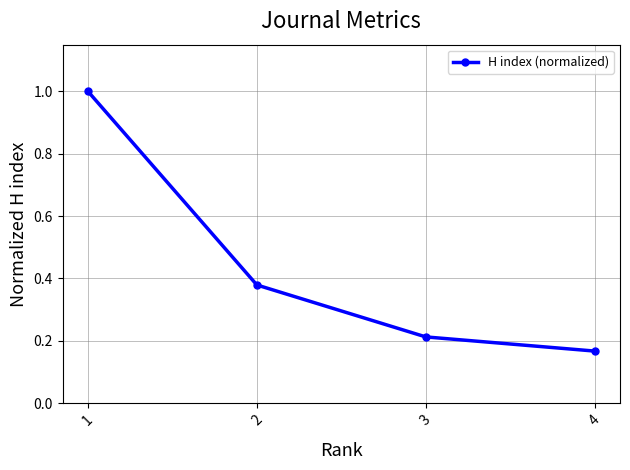

Does the chart have visible grid lines?

Yes